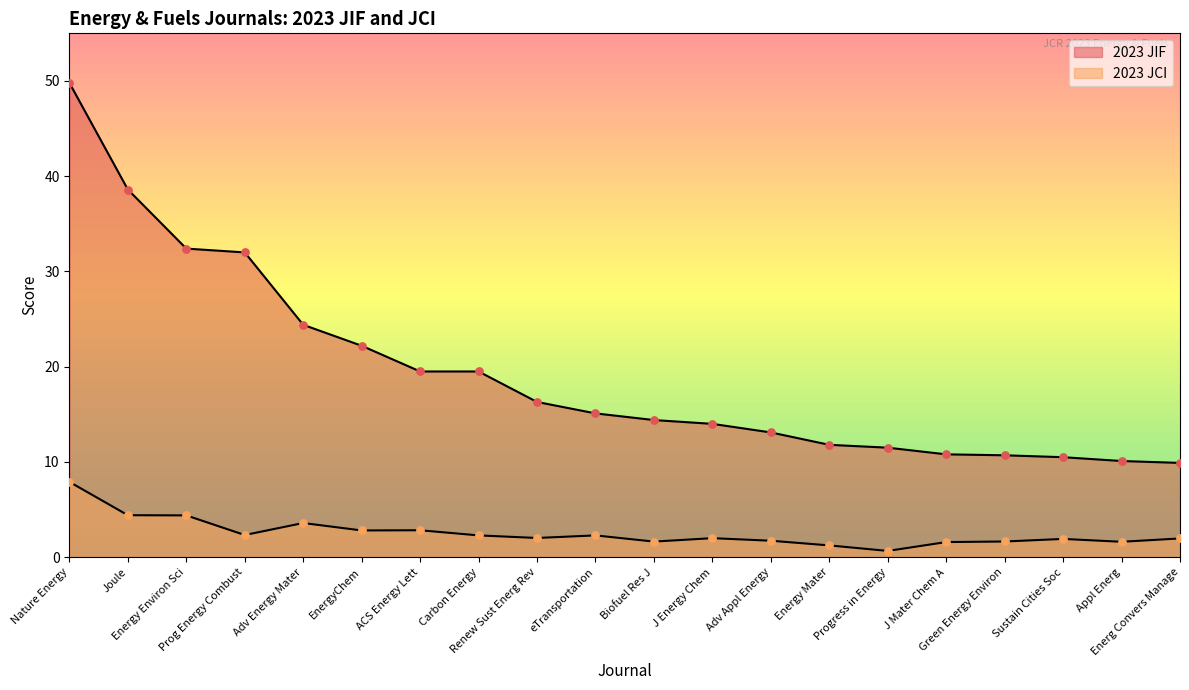

What are all the series names shown in the legend?

2023 JIF, 2023 JCI